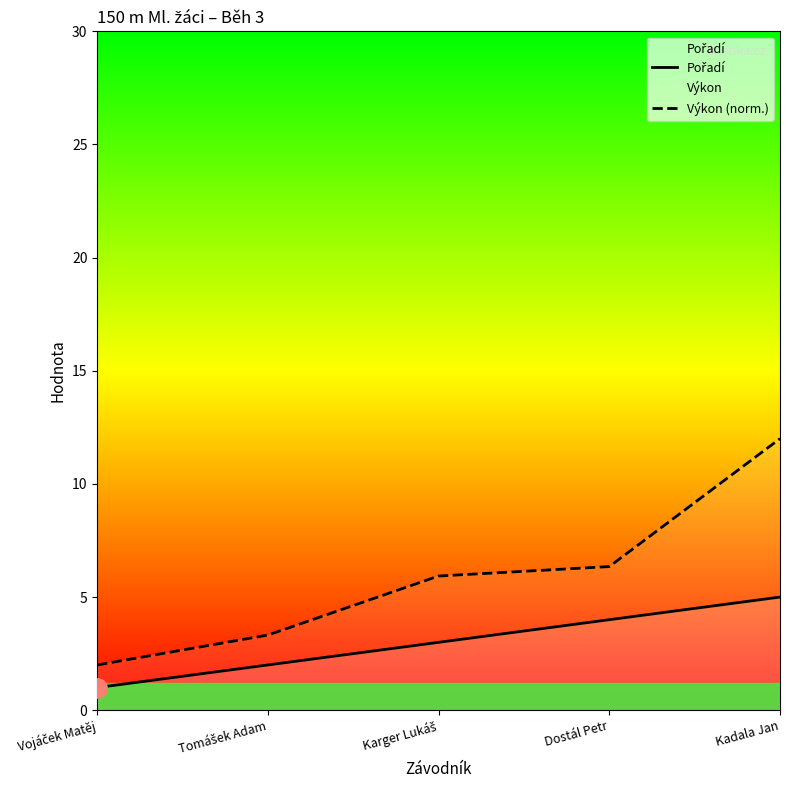

What is the greatest value displayed?

12.0